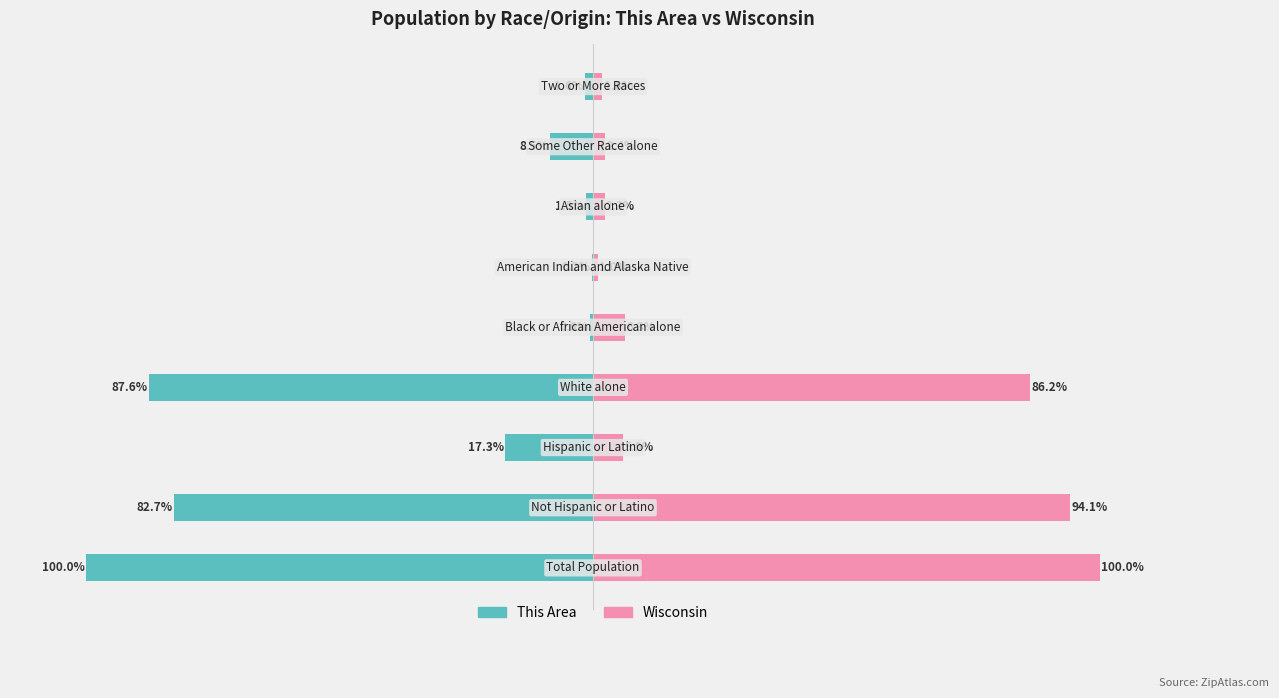

The value of This Area at 8 is -1.1. True or false?

False